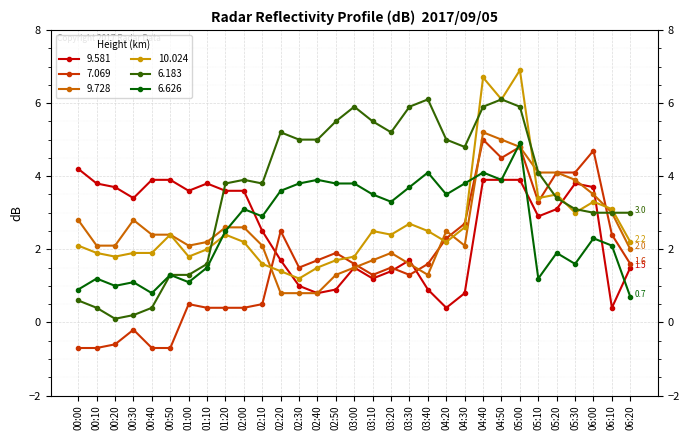

After their last crossing, which series has the higher values: 9.581 or 7.069?

7.069